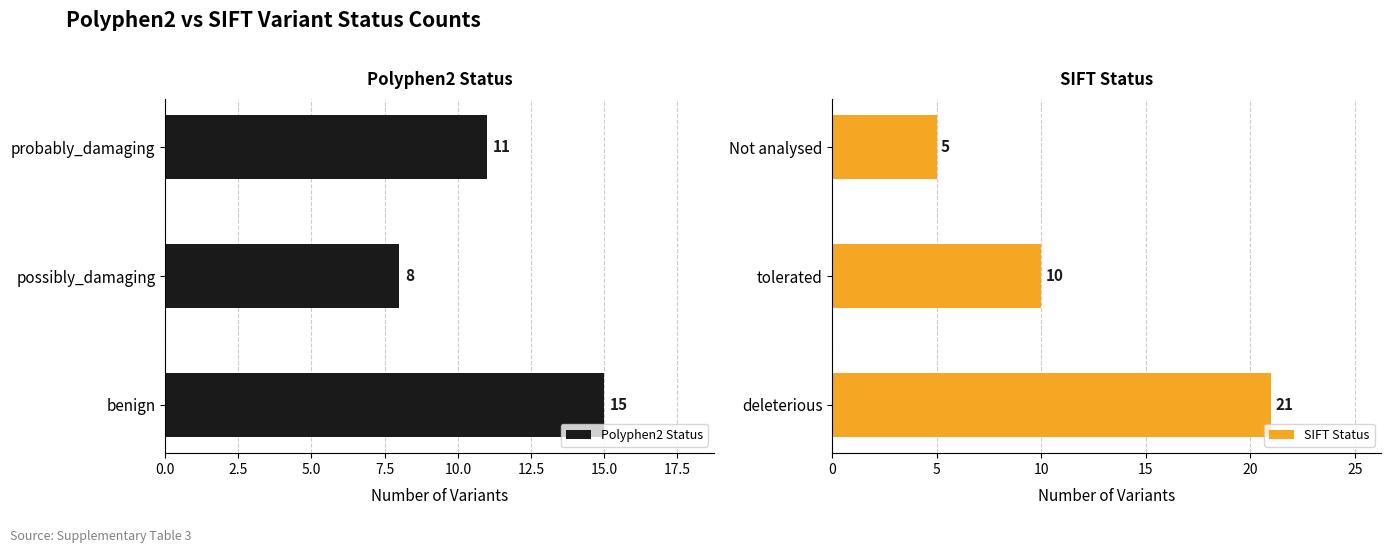

Count the number of categories in the chart.

3